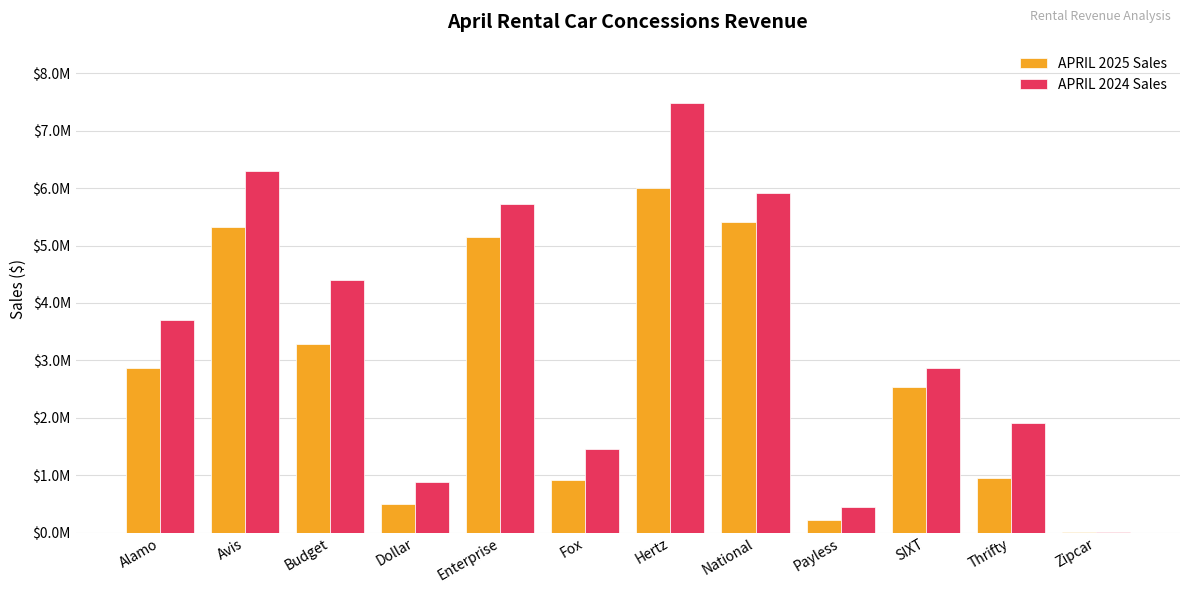

Is the value of APRIL 2024 Sales at Zipcar greater than the value of APRIL 2025 Sales at Dollar?

No